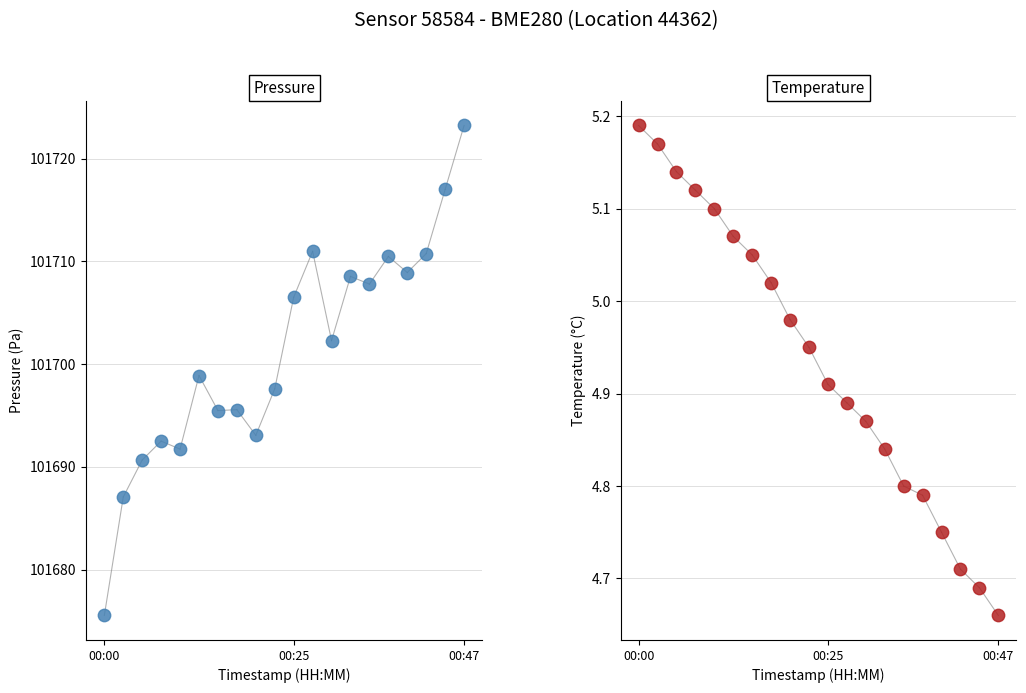

What are all the series names shown in the legend?

pressure, temperature